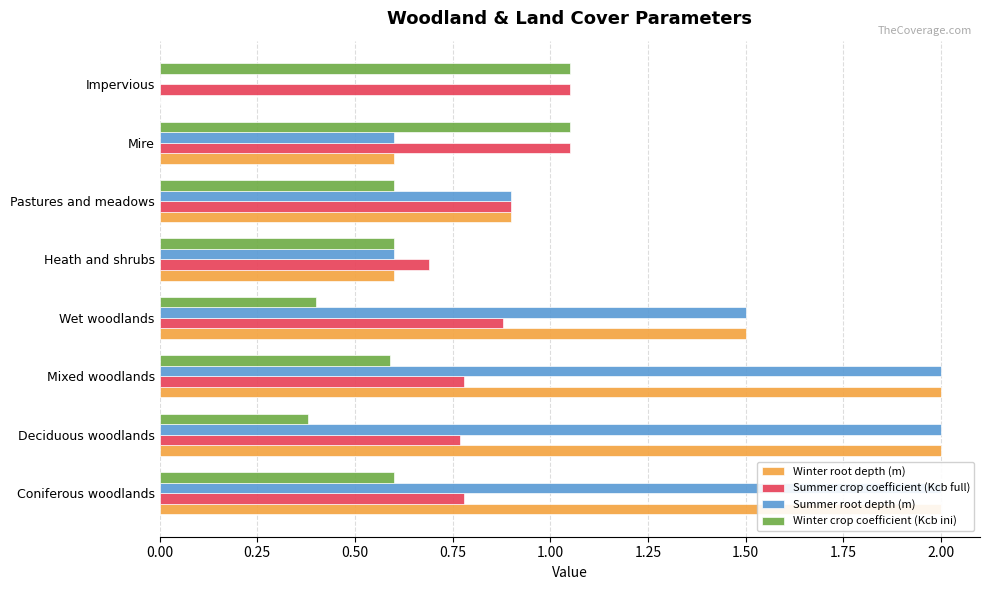

The Summer root depth (m) series shows 3.1 at Mixed woodlands. True or false?

False